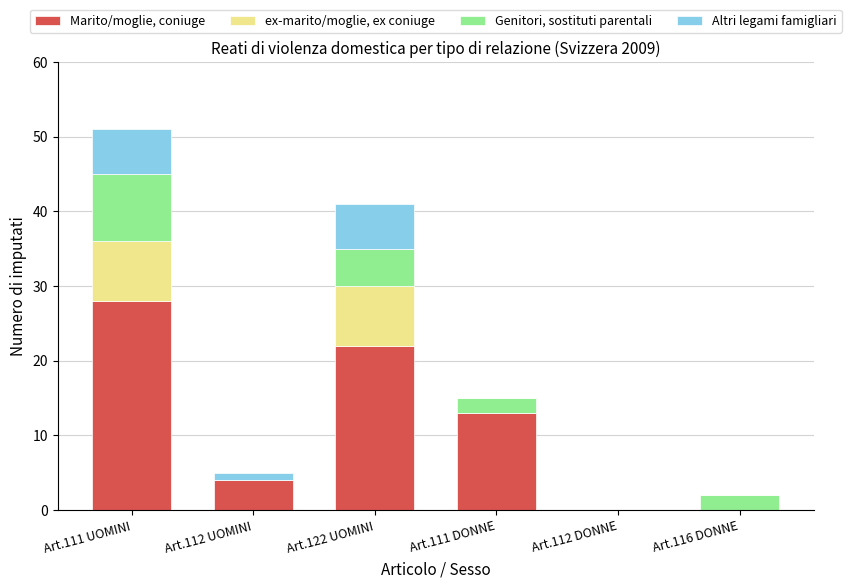

What is the total value across all series at Art.122 UOMINI?

41